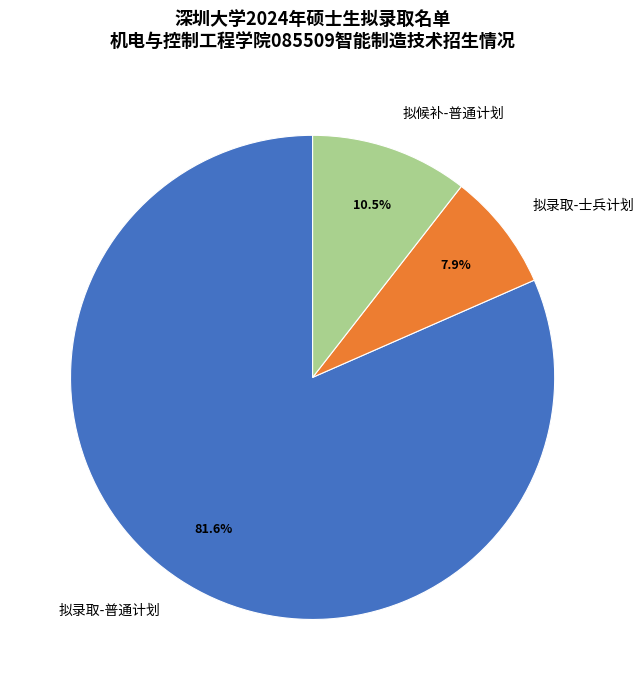

Does 拟录取-普通计划 represent more than half of the total?

Yes